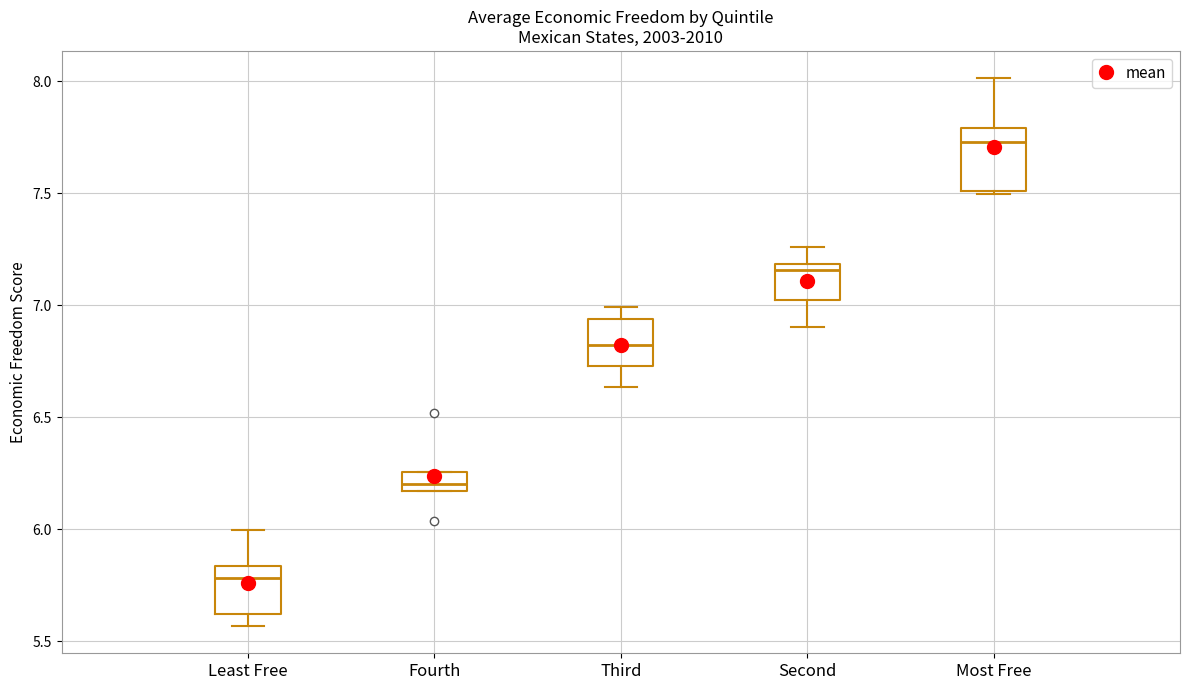

Where is the lower edge of the box for Fourth on the y-axis? The values are not printed on the chart, so give them approximately, as read against the axis.

6.15